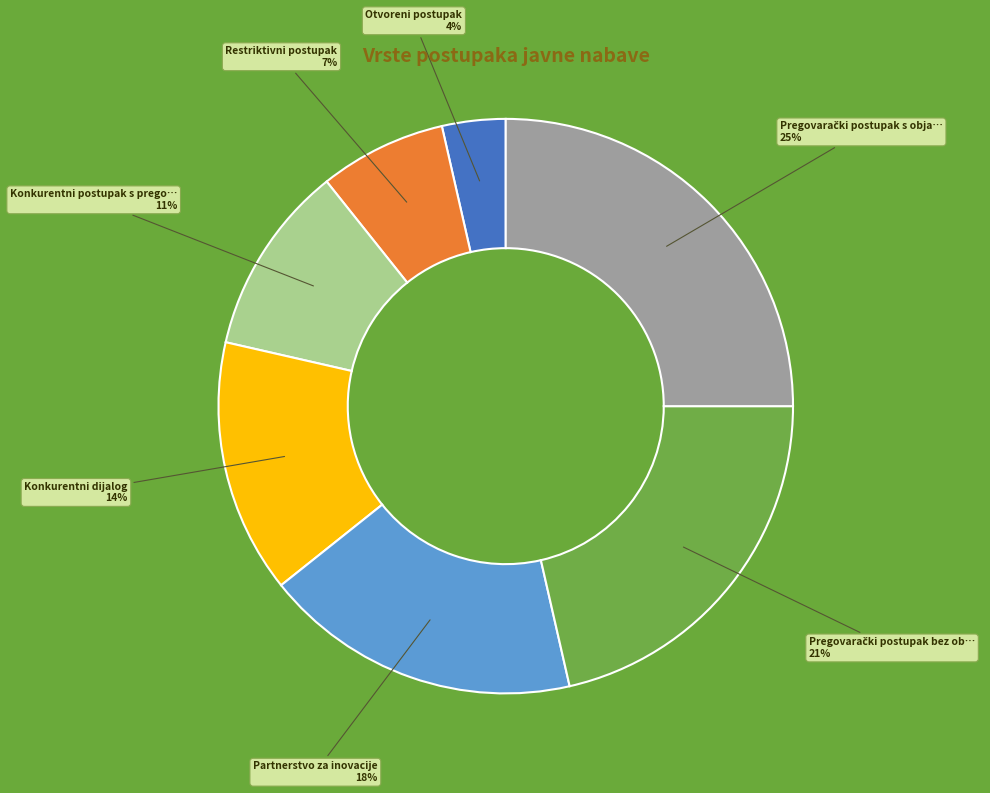

Does any single category account for the majority?

No